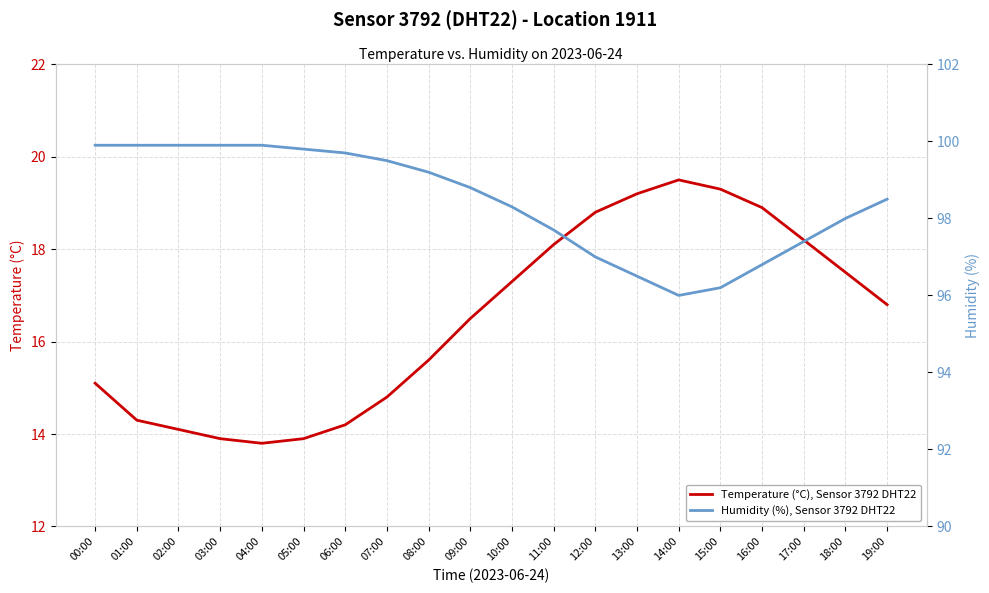

Read the Humidity (%), Sensor 3792 DHT22 value at 07:00.

99.5